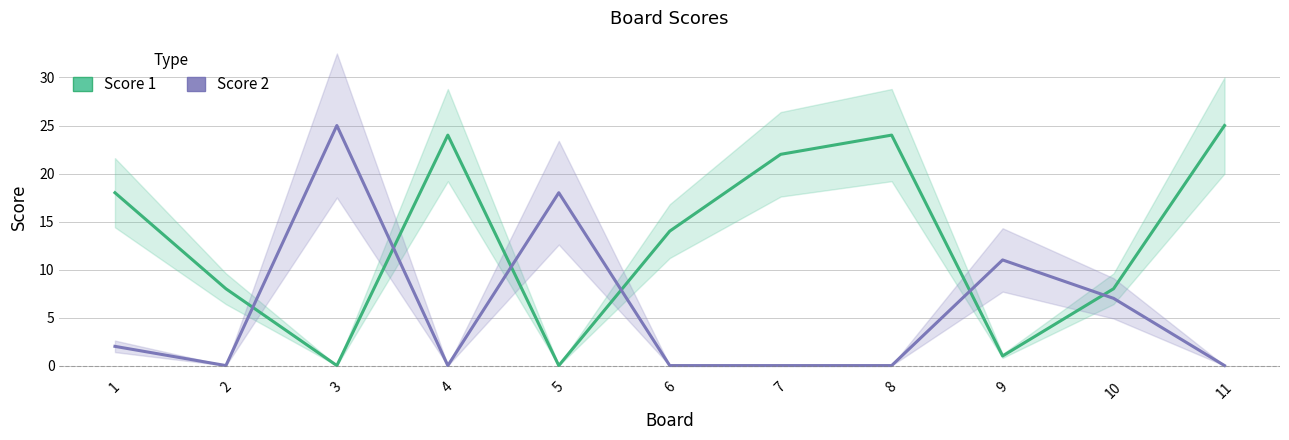

Reading left to right, extract all data points from this chart.

Score 1: 1=18	2=8	3=0	4=24	5=0	6=14	7=22	8=24	9=1	10=8	11=25
Score 2: 1=2	2=0	3=25	4=0	5=18	6=0	7=0	8=0	9=11	10=7	11=0